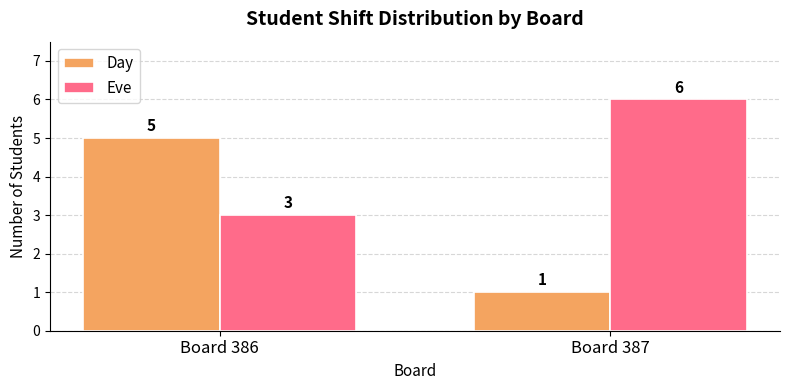

How many data points does each series have?

2